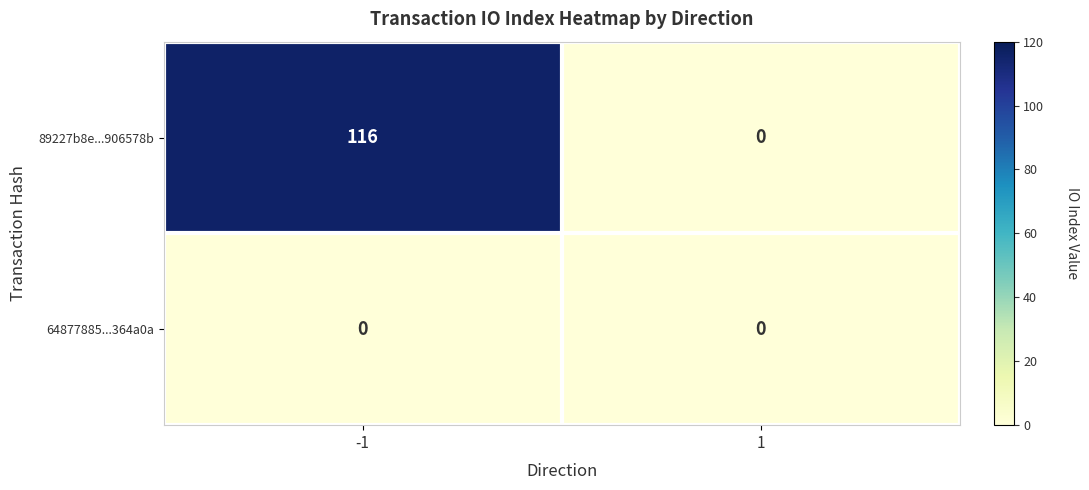

Reading right to left, list all the values displayed in this chart.

89227b8e...906578b: 0	116
64877885...364a0a: 0	0